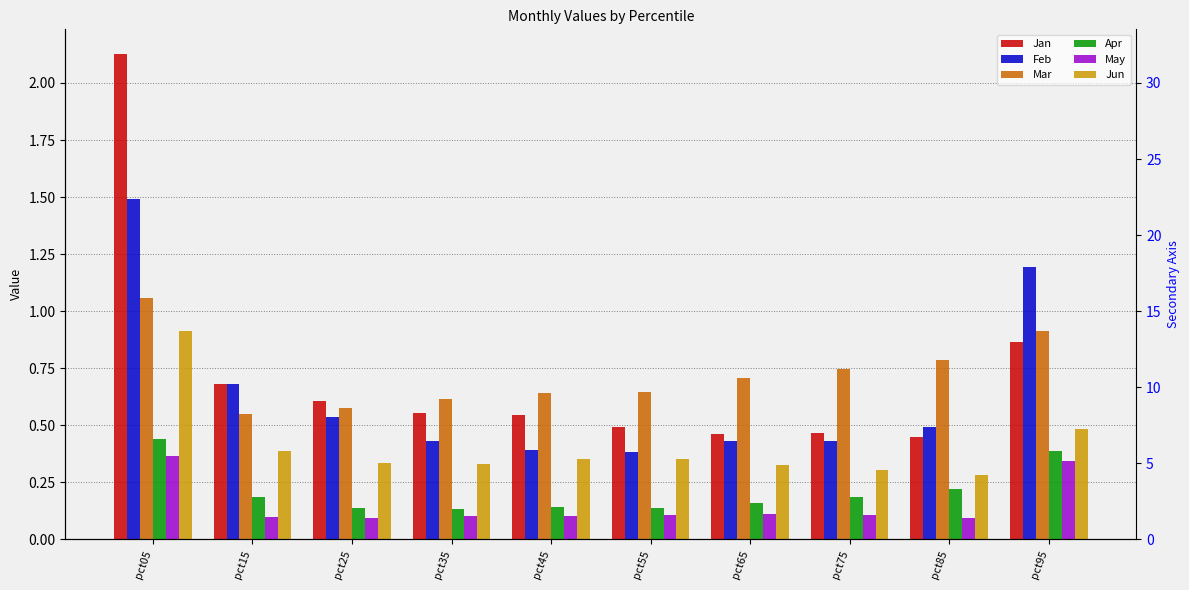

At which category is the sum across all series the highest?

pct05